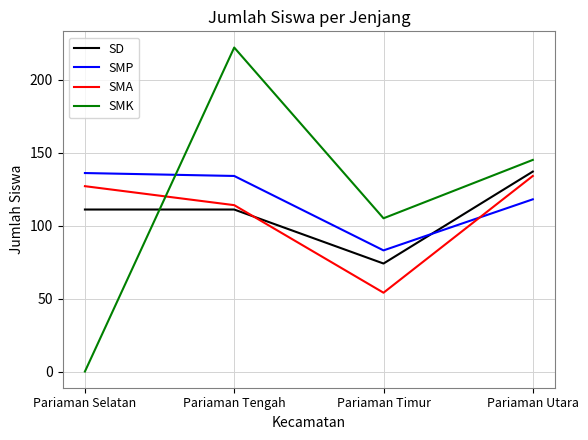

How many series are shown in this chart?

4